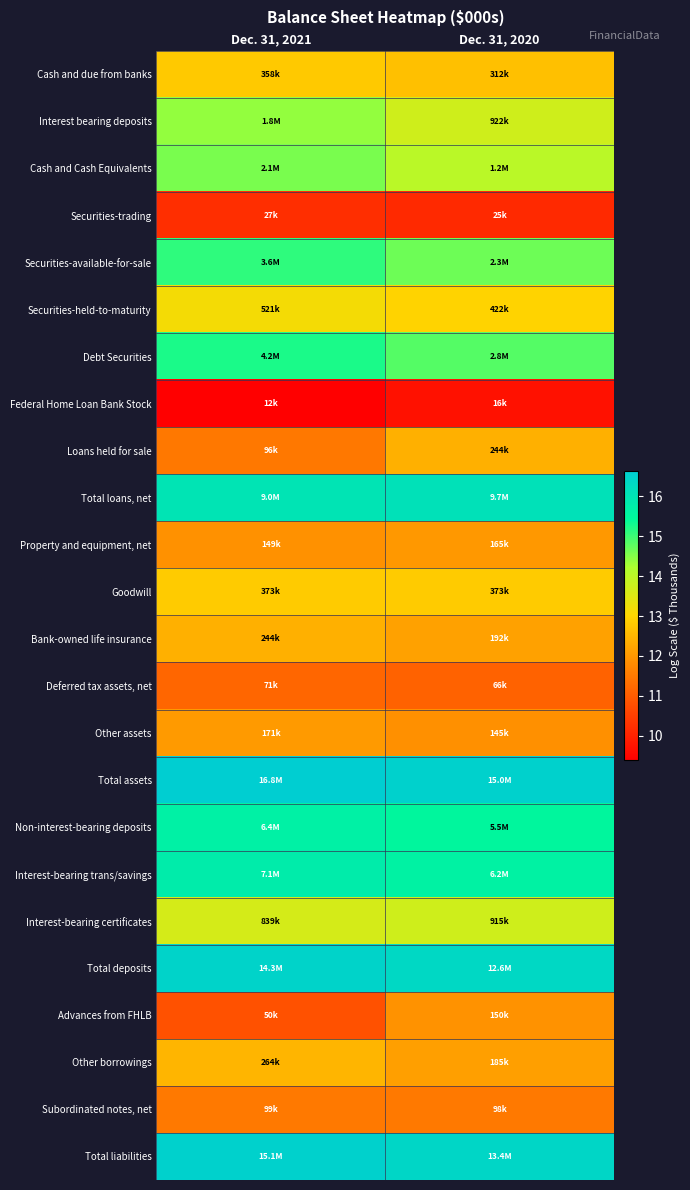

What is the total value across all series at Dec. 31, 2020?

320.9